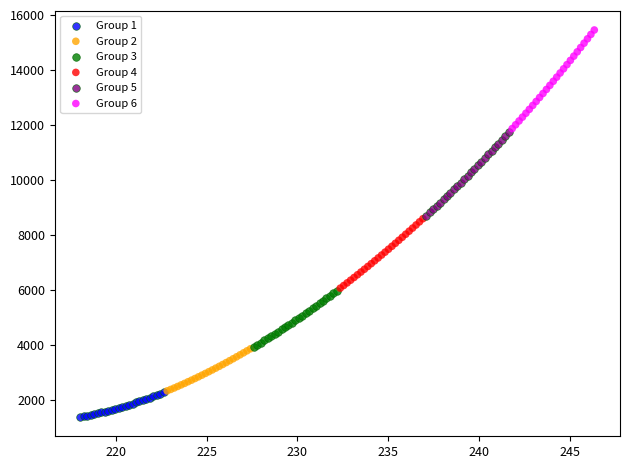

Which series reaches the maximum Y coordinate?

Group 6